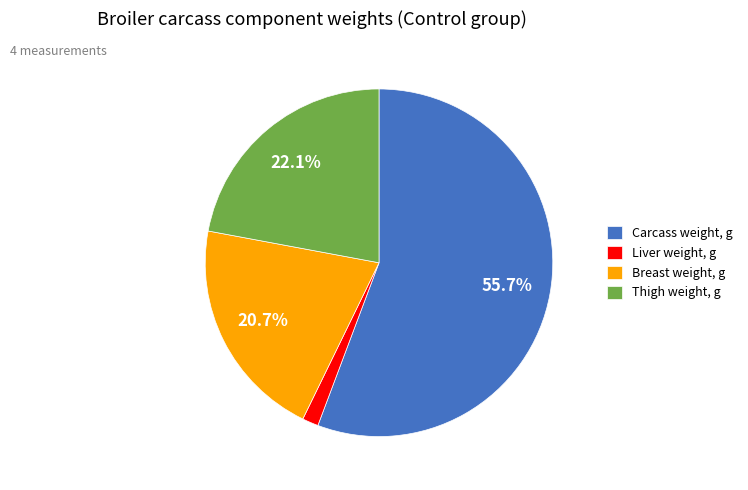

What portion of the pie excludes Thigh weight, g?

77.9%